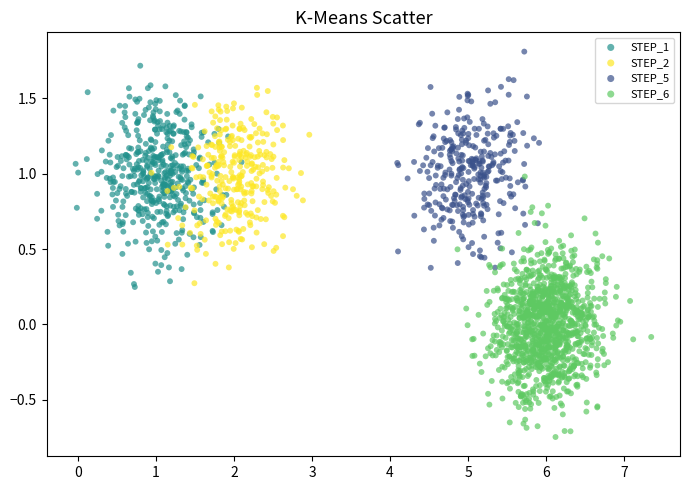

Which series reaches the minimum Y coordinate?

STEP_6